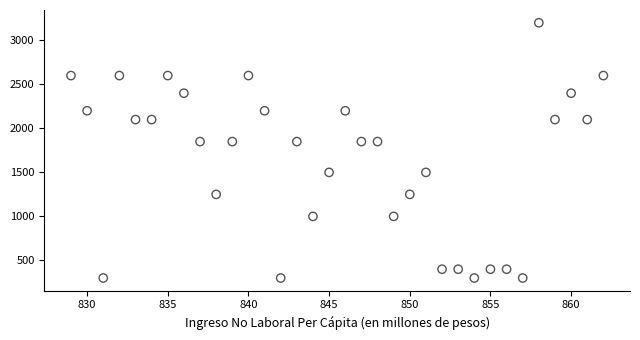

What is the range of Y values (max minus min)?

2900